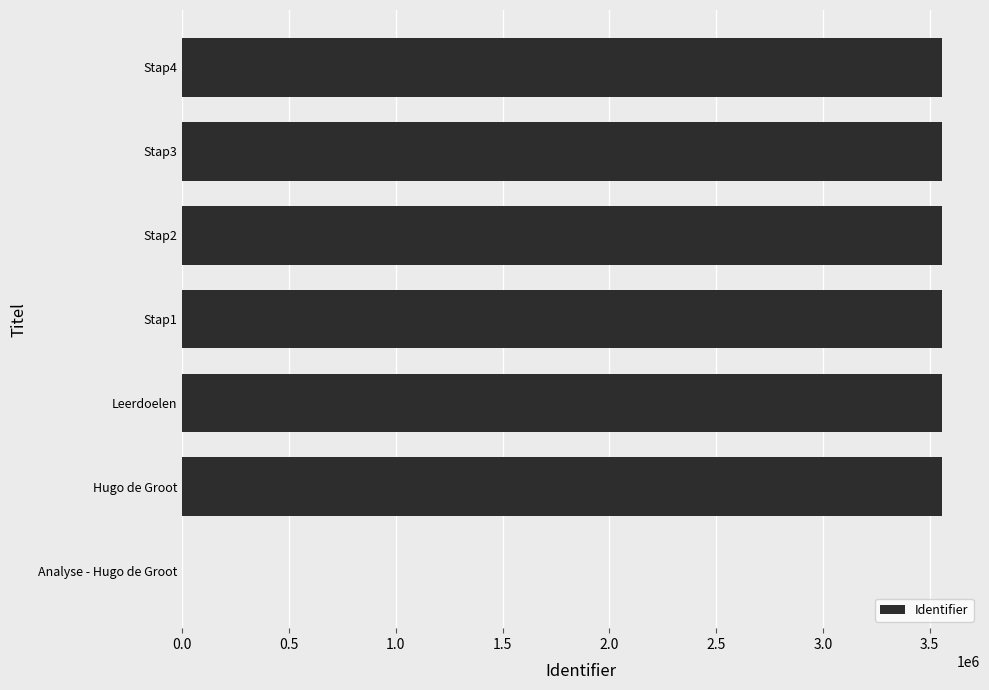

Is it true that the value at Hugo de Groot is 6067553?

False